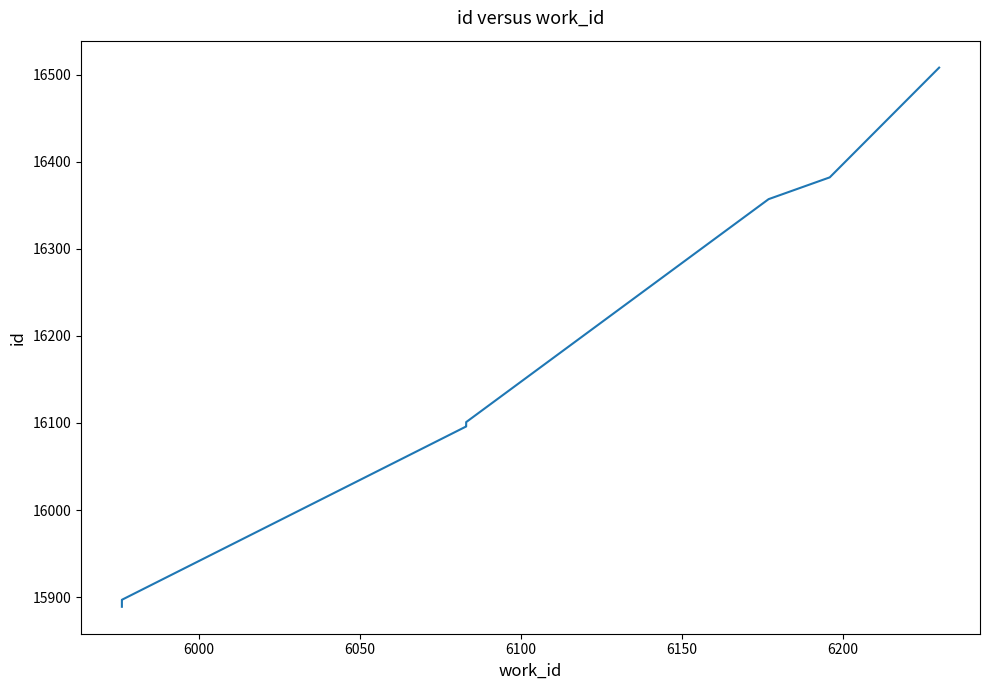

True or false: the data shows 22697 at 6200.

False